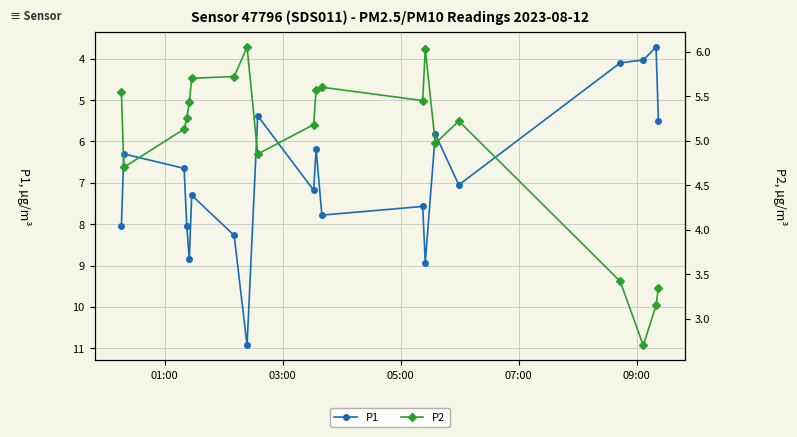

What is the maximum value for P1?

10.9